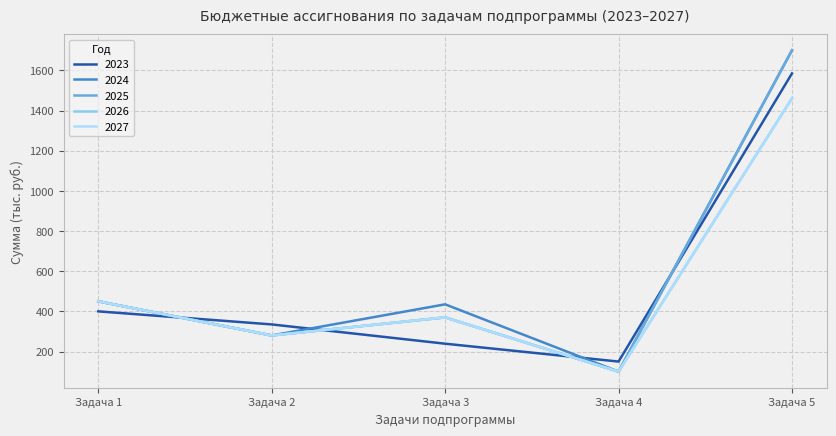

Does the chart have visible grid lines?

Yes